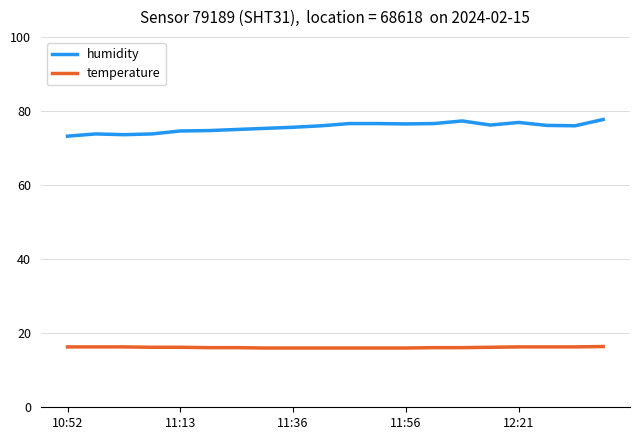

Which series has the largest total across all categories?

humidity